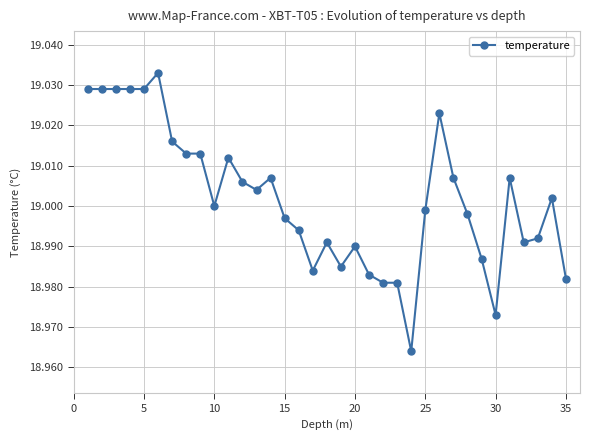

What is the sum of all values?

665.1